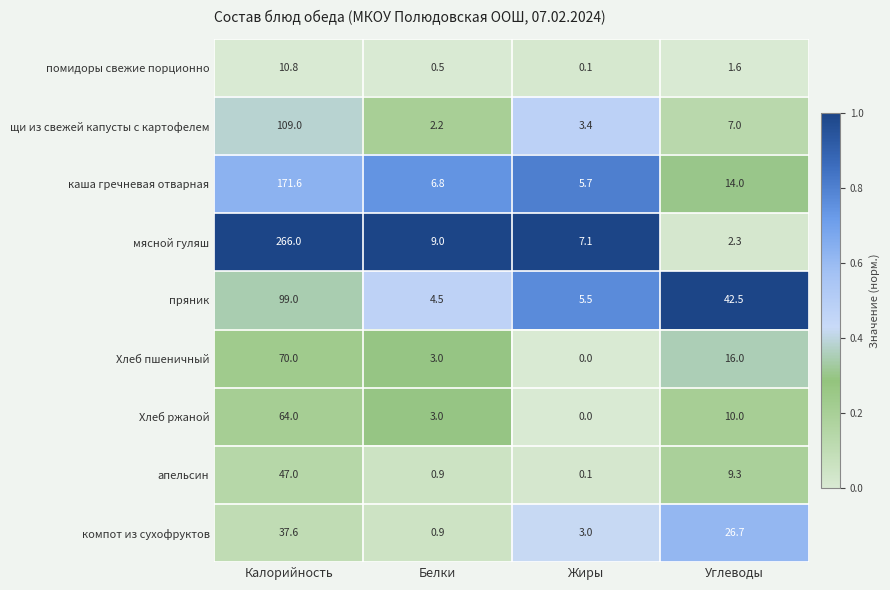

Which series has the largest range (max minus min)?

мясной гуляш